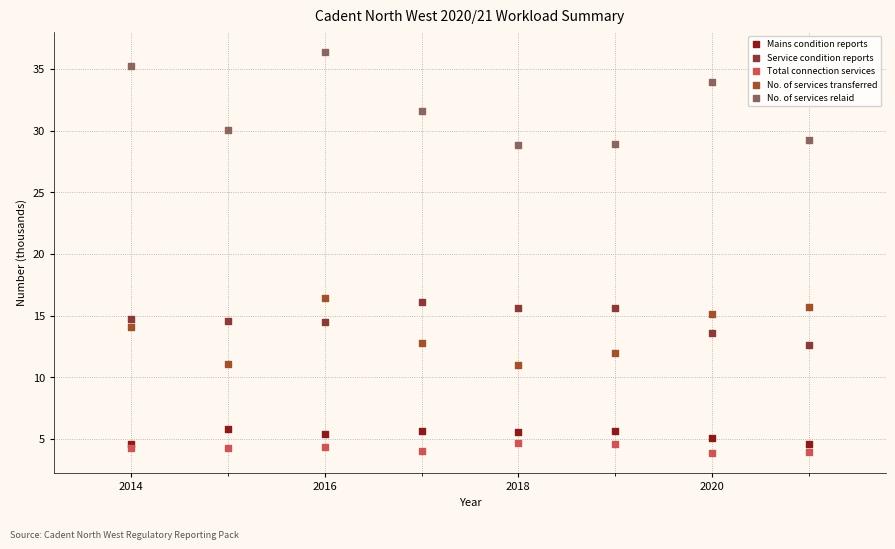

Which series has the widest spread of Y values?

No. of services relaid